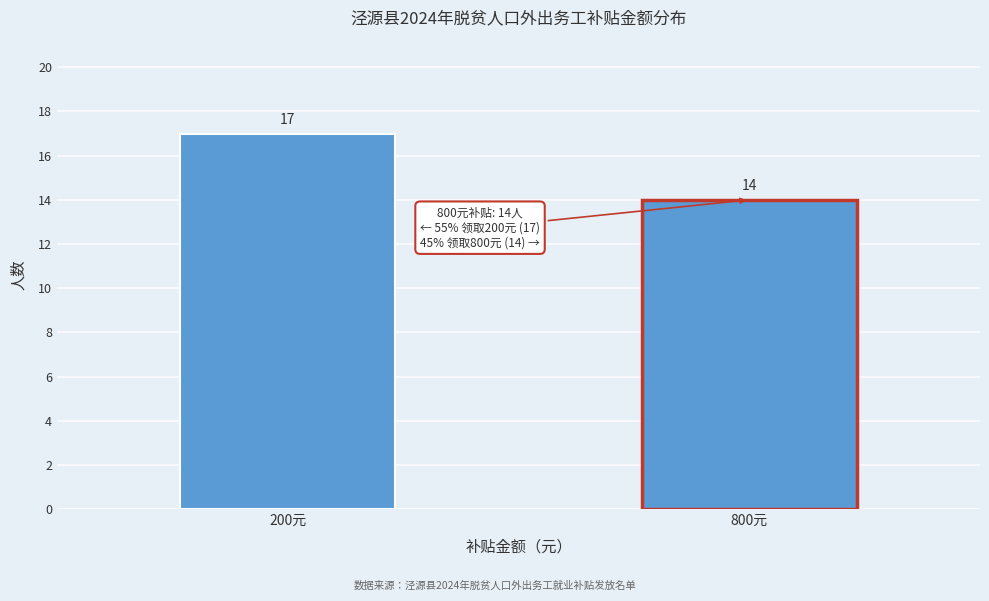

Reading left to right, extract all data points from this chart.

17	14